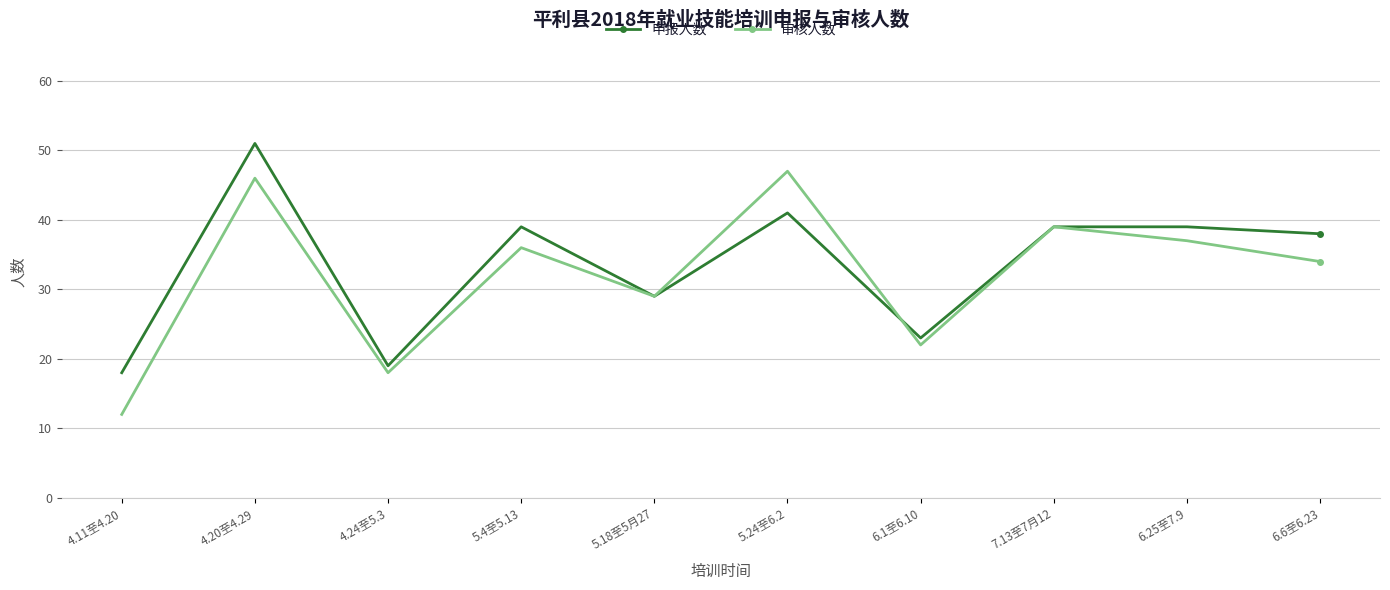

List the series in order of their overall mean, lowest first.

审核人数, 申报人数